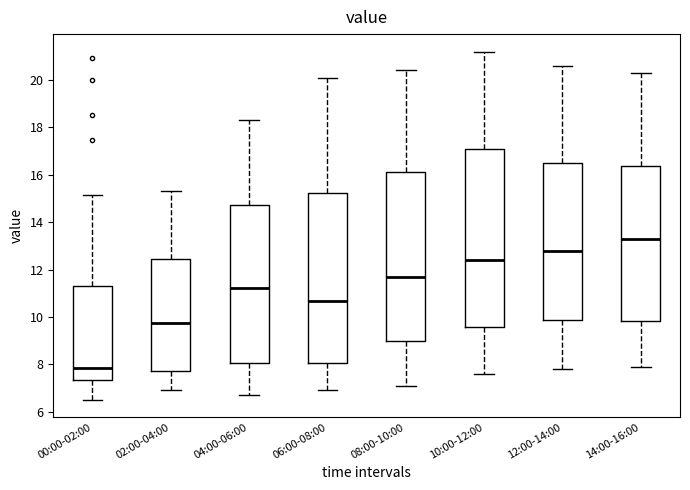

Reading left to right, transcribe this box plot: for each box, give where its median line is, the range the box spans, and where its two whiskers end, as read against the y-axis. The values are not printed on the chart, so give them approximately, as read against the axis.

00:00-02:00: median 7.8, box 7.4 to 11.4, whiskers 6.6 to 15.2
02:00-04:00: median 9.8, box 7.8 to 12.4, whiskers 7.0 to 15.4
04:00-06:00: median 11.2, box 8.0 to 14.8, whiskers 6.8 to 18.4
06:00-08:00: median 10.6, box 8.0 to 15.2, whiskers 7.0 to 20.2
08:00-10:00: median 11.8, box 9.0 to 16.2, whiskers 7.2 to 20.4
10:00-12:00: median 12.4, box 9.6 to 17.0, whiskers 7.6 to 21.2
12:00-14:00: median 12.8, box 9.8 to 16.6, whiskers 7.8 to 20.6
14:00-16:00: median 13.4, box 9.8 to 16.4, whiskers 8.0 to 20.4